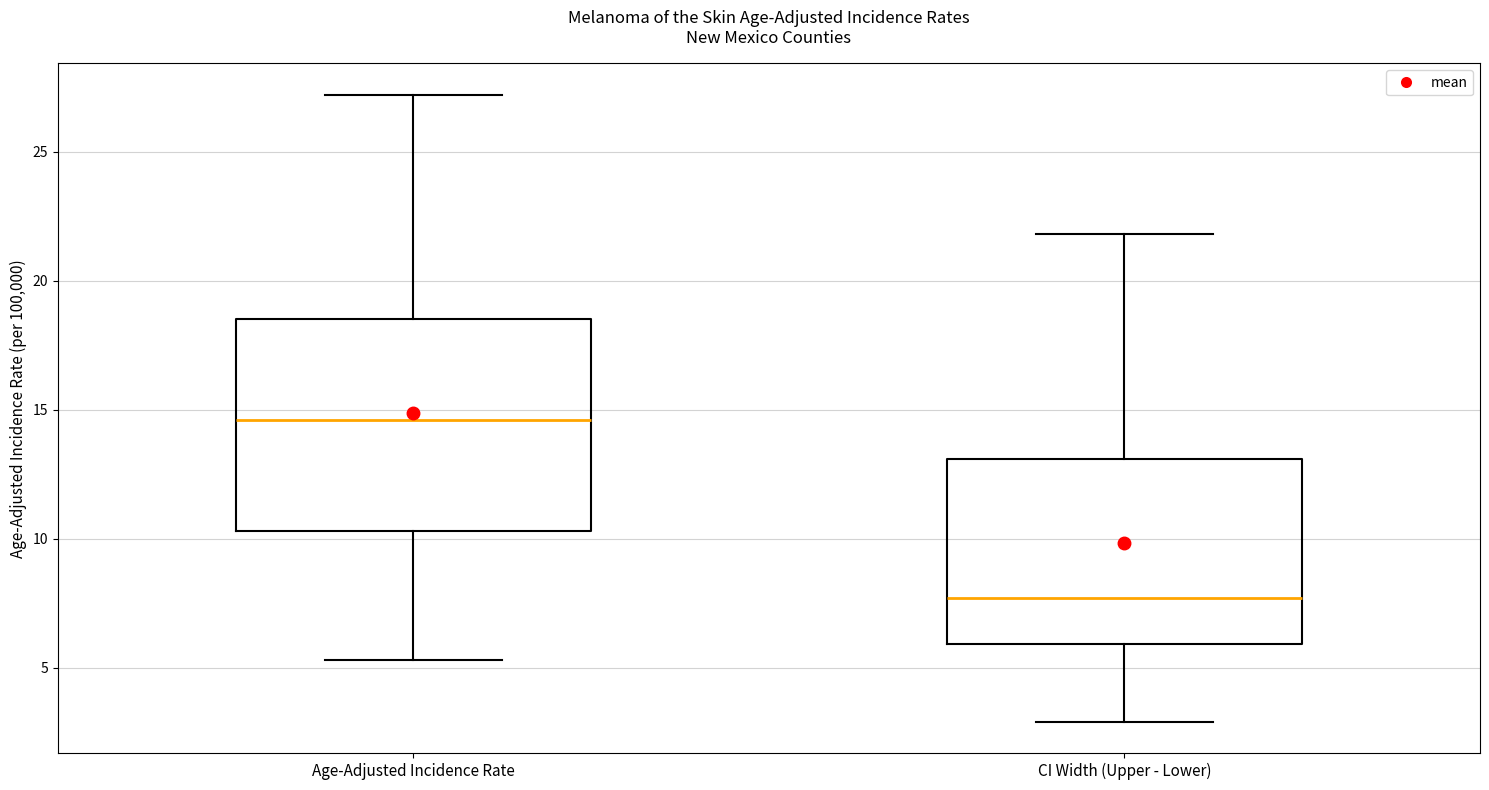

Reading left to right, transcribe this box plot: for each box, give where its median line is, the range the box spans, and where its two whiskers end, as read against the y-axis. The values are not printed on the chart, so give them approximately, as read against the axis.

Age-Adjusted Incidence Rate: median 14.5, box 10.5 to 18.5, whiskers 5.5 to 27.0
CI Width (Upper - Lower): median 7.5, box 6.0 to 13.0, whiskers 3.0 to 22.0